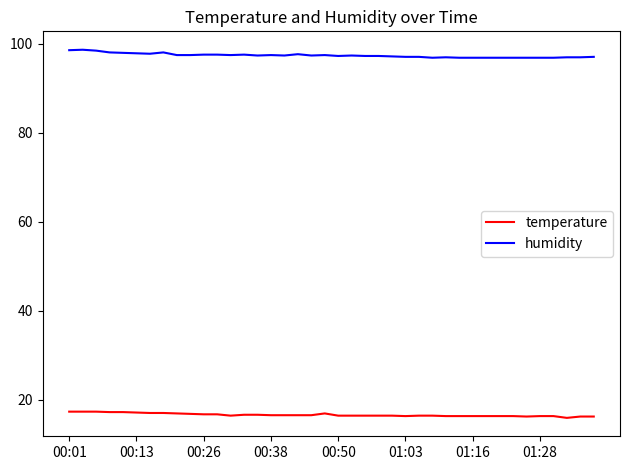

What is the minimum value for humidity?

96.9